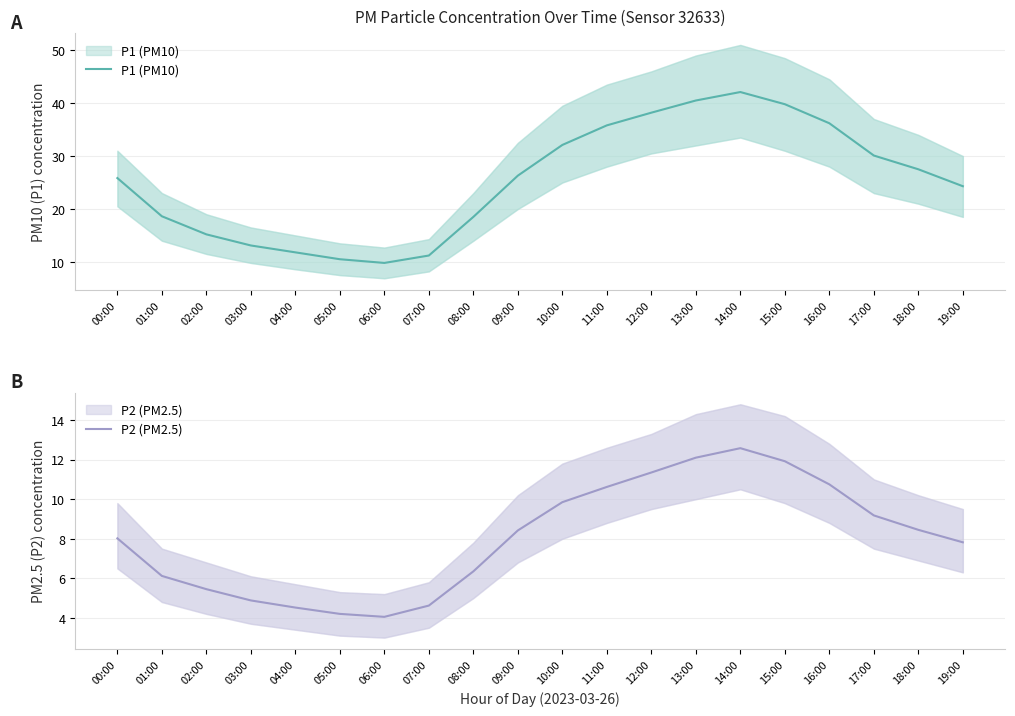

The value of P1 (PM10) at 02:00 is 15.2. True or false?

True